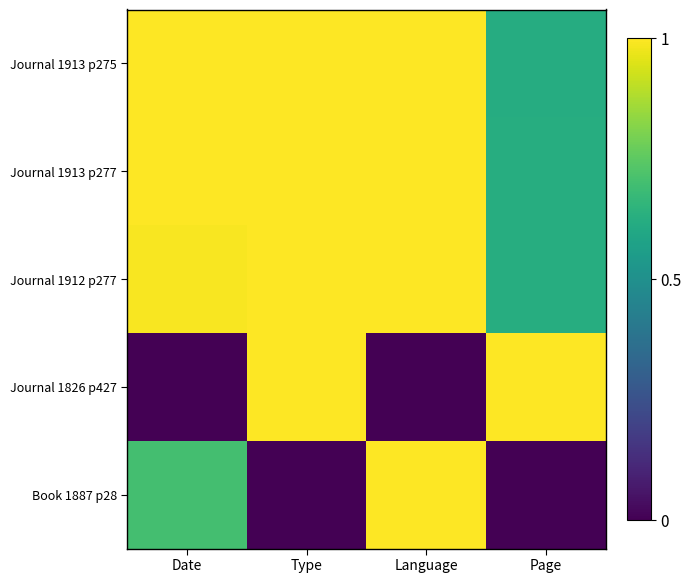

Which series has the largest range (max minus min)?

Journal 1826 p427